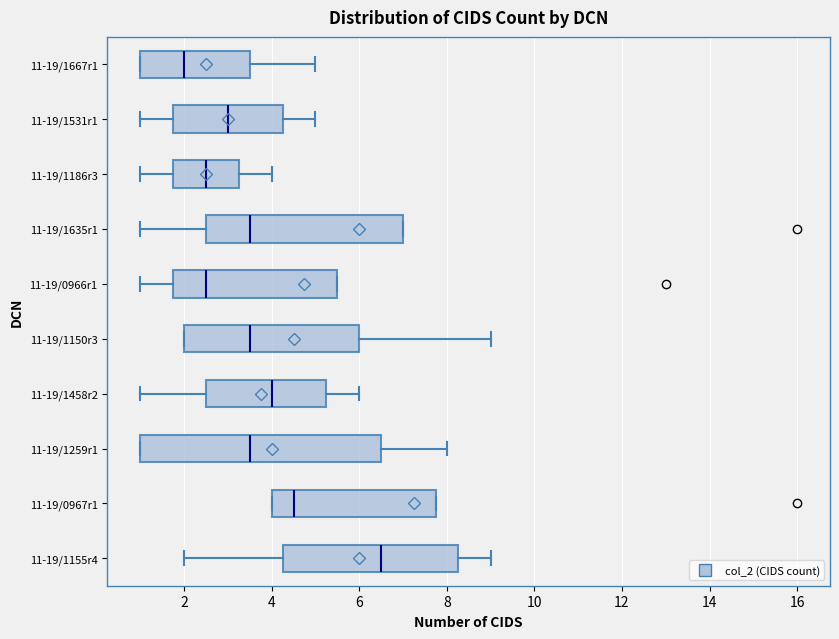

Where does the left whisker of the box for 11-19/1155r4 end on the x-axis? The values are not printed on the chart, so give them approximately, as read against the axis.

2.0